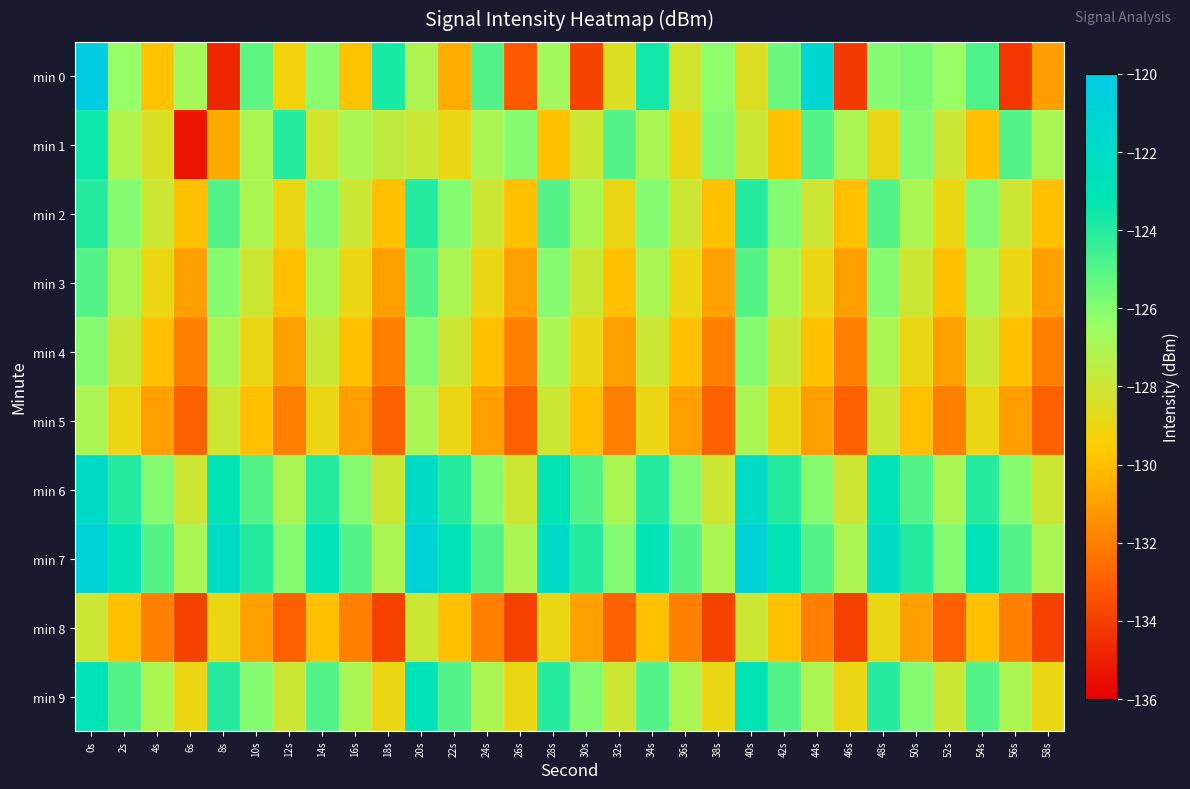

What is the difference between the highest and lowest values at 6s?

8.5